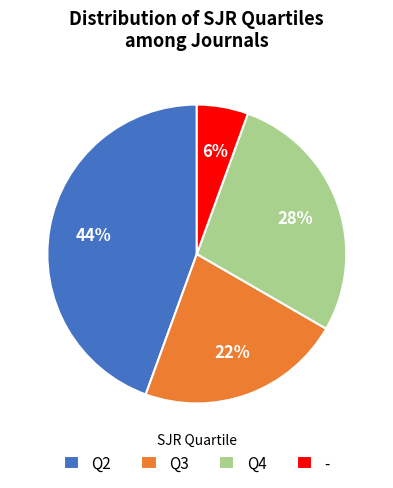

Approximately how many times larger is the value at Q2 compared to Q3?

2.0